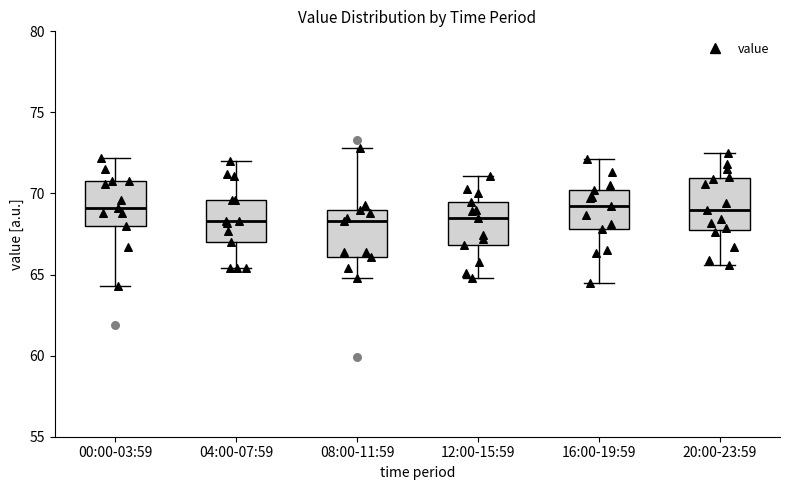

Reading left to right, read every box against the y-axis: the position of its median line, the range the box covers, and the ends of its whiskers. The values are not printed on the chart, so give them approximately, as read against the axis.

00:00-03:59: median 69.0, box 68.0 to 70.5, whiskers 64.5 to 72.0
04:00-07:59: median 68.5, box 67.0 to 69.5, whiskers 65.5 to 72.0
08:00-11:59: median 68.5, box 66.0 to 69.0, whiskers 65.0 to 73.0
12:00-15:59: median 68.5, box 67.0 to 69.5, whiskers 65.0 to 71.0
16:00-19:59: median 69.0, box 68.0 to 70.0, whiskers 64.5 to 72.0
20:00-23:59: median 69.0, box 68.0 to 71.0, whiskers 65.5 to 72.5